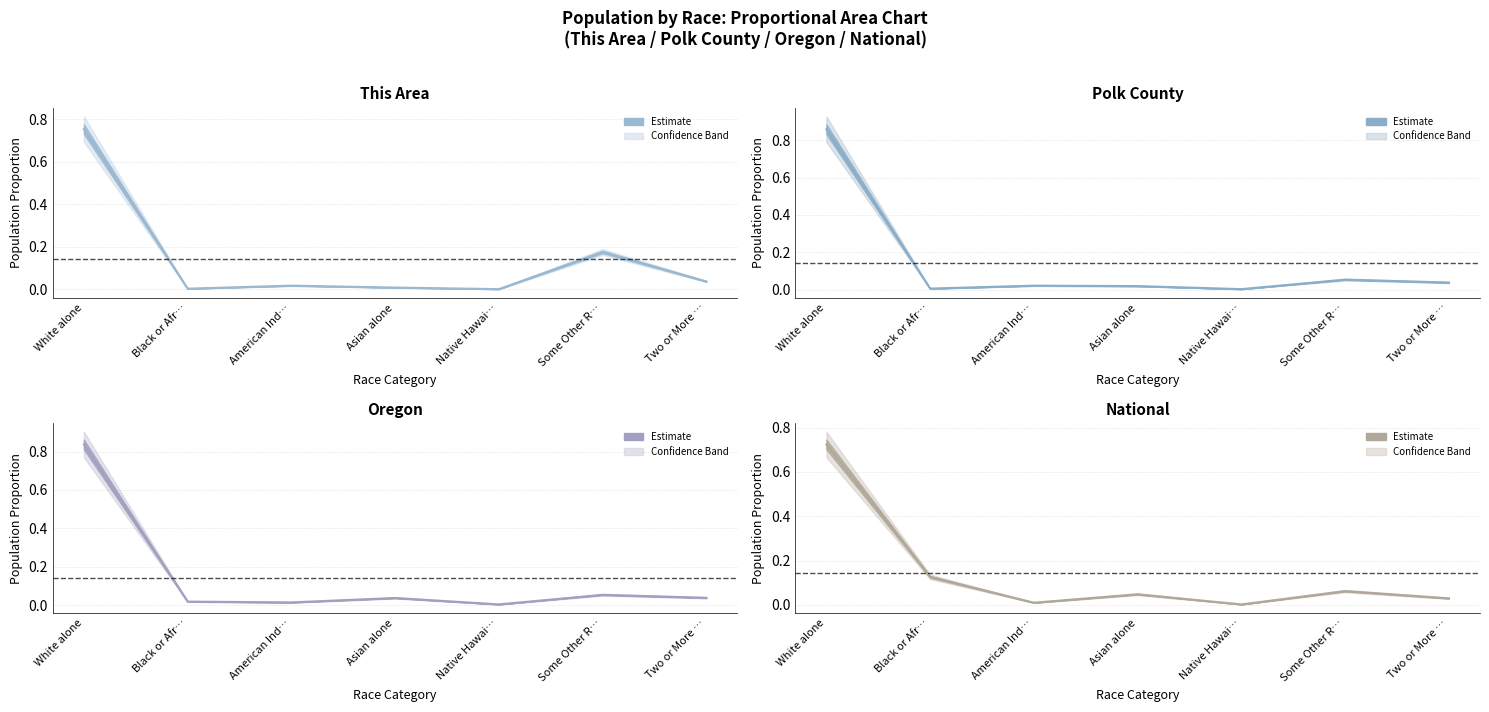

What is the total value across all series at Two or More …?

0.1